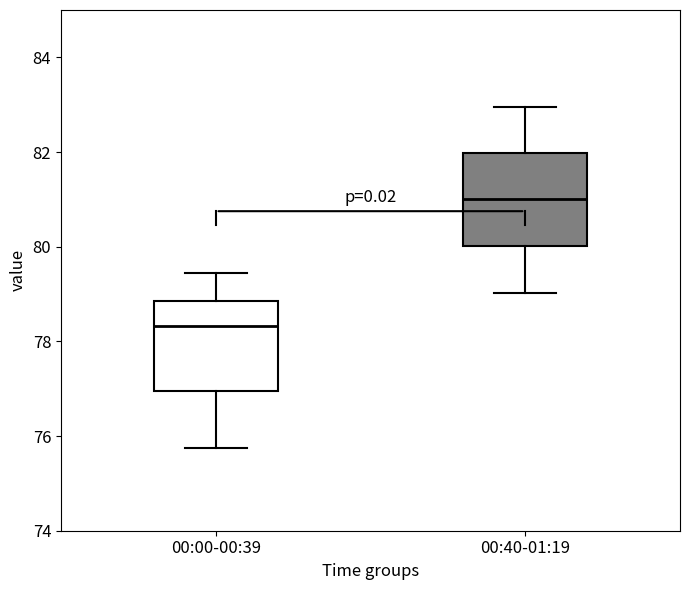

Which box's median line is the lowest?

00:00-00:39